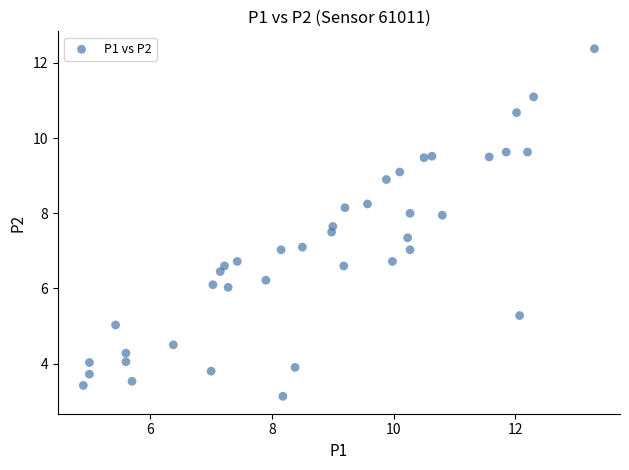

What is the range of X values (max minus min)?

8.4